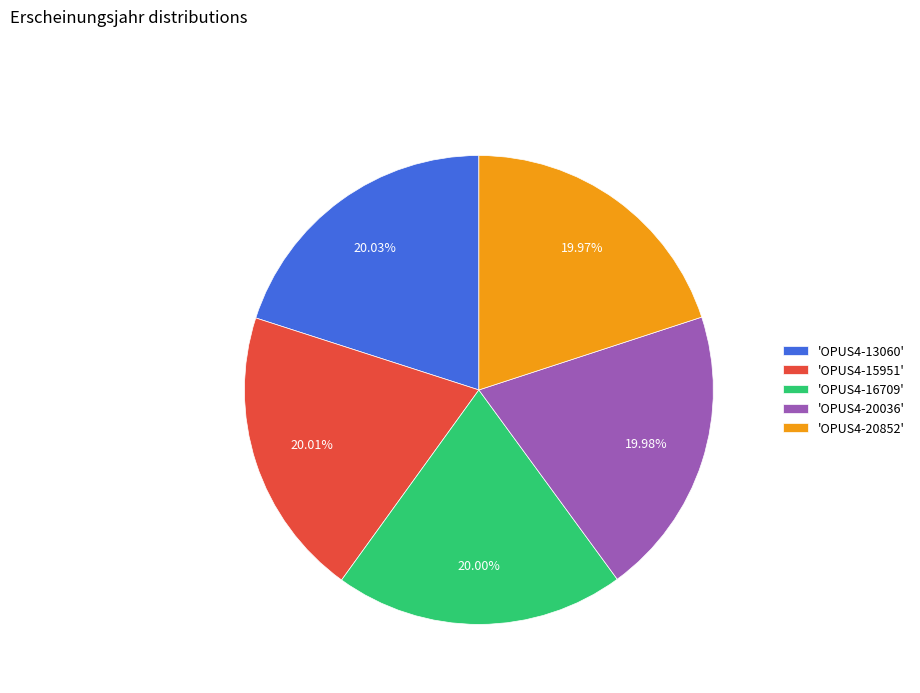

Combined, do 'OPUS4-20036' and 'OPUS4-13060' account for over 50%?

No